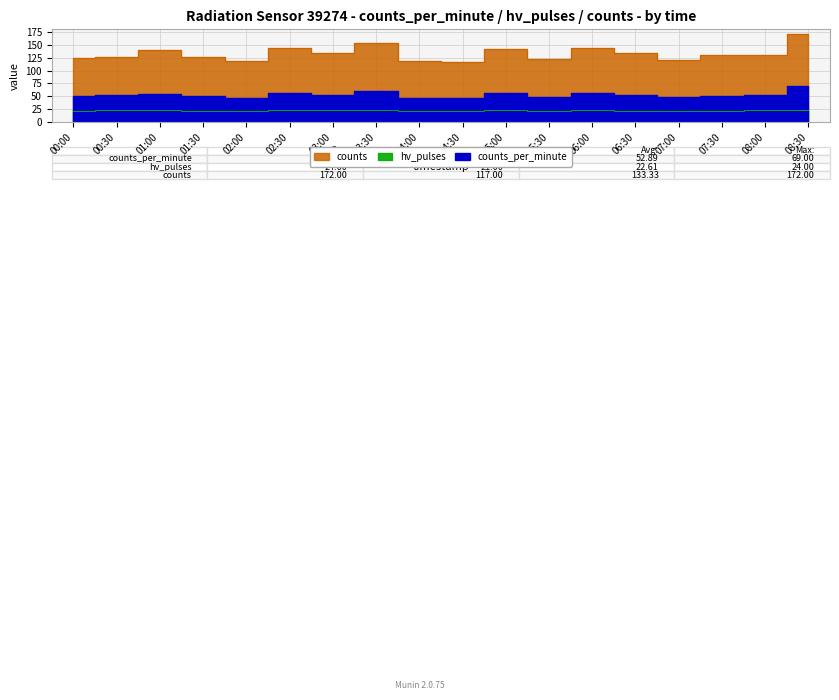

What is the label of the 3rd point from the right?

07:30